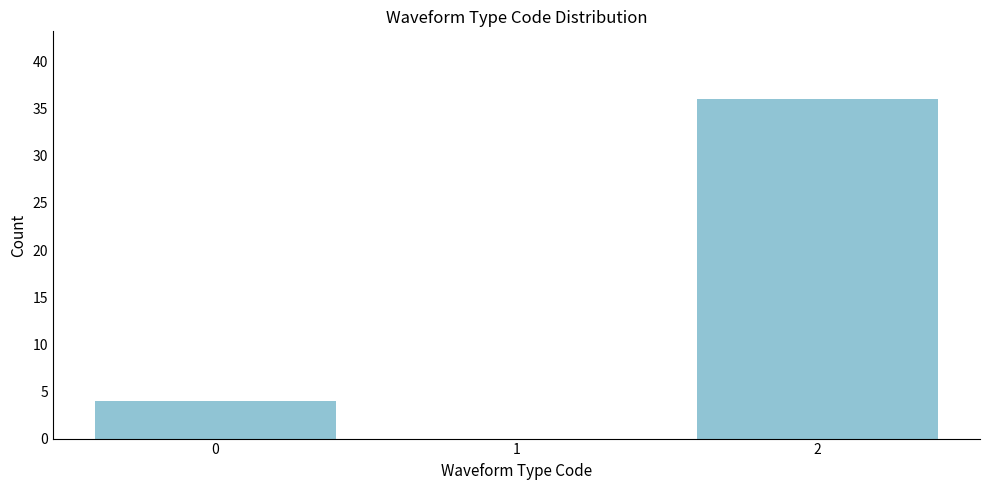

Reading left to right, transcribe all the data shown in this chart.

0=4	1=0	2=36